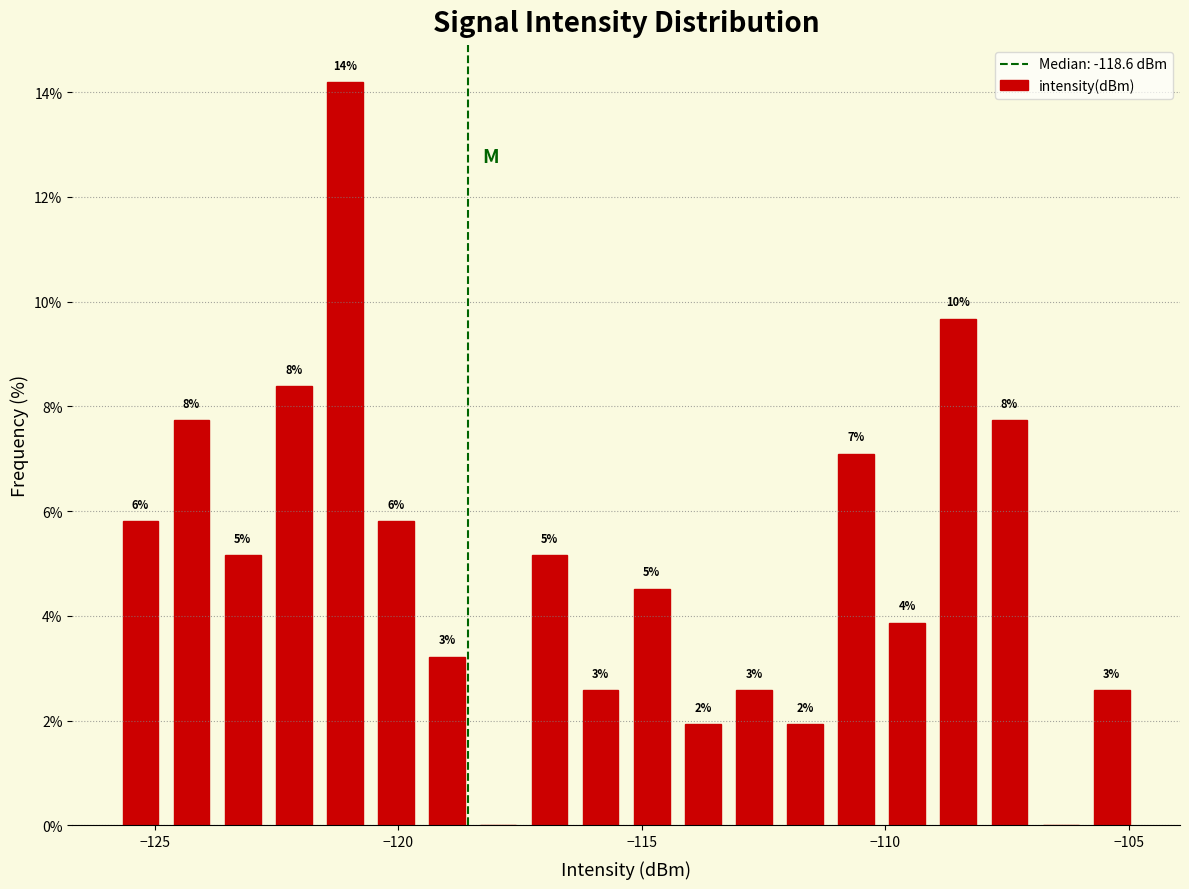

Read against the x-axis, roughly where is the centre of the tallest bar?

-121.0